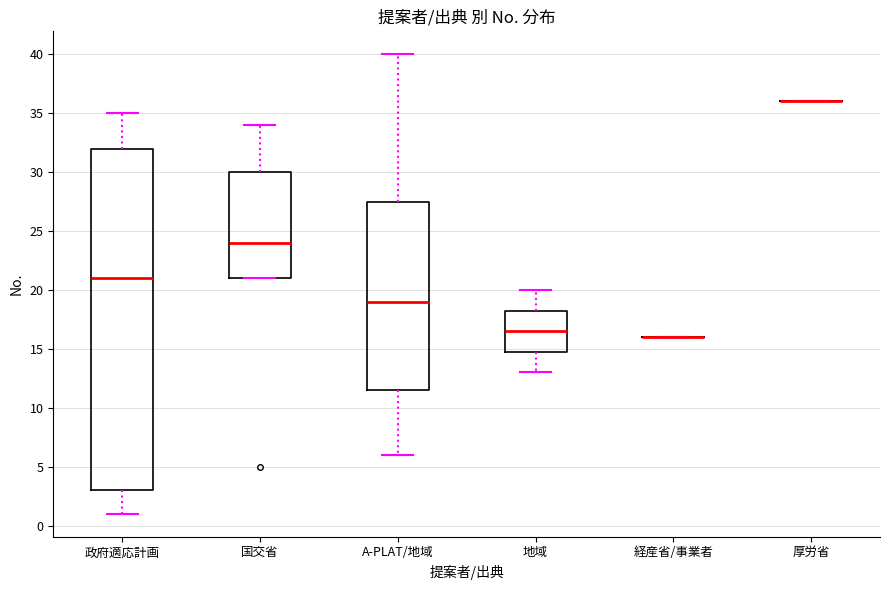

Reading left to right, read every box against the y-axis: the position of its median line, the range the box covers, and the ends of its whiskers. The values are not printed on the chart, so give them approximately, as read against the axis.

政府適応計画: median 21.0, box 3.0 to 32.0, whiskers 1.0 to 35.0
国交省: median 24.0, box 21.0 to 30.0, whiskers 21.0 to 34.0
A-PLAT/地域: median 19.0, box 11.5 to 27.5, whiskers 6.0 to 40.0
地域: median 16.5, box 15.0 to 18.5, whiskers 13.0 to 20.0
経産省/事業者: box collapsed to a line at 16.0, whiskers 16.0 to 16.0
厚労省: box collapsed to a line at 36.0, whiskers 36.0 to 36.0